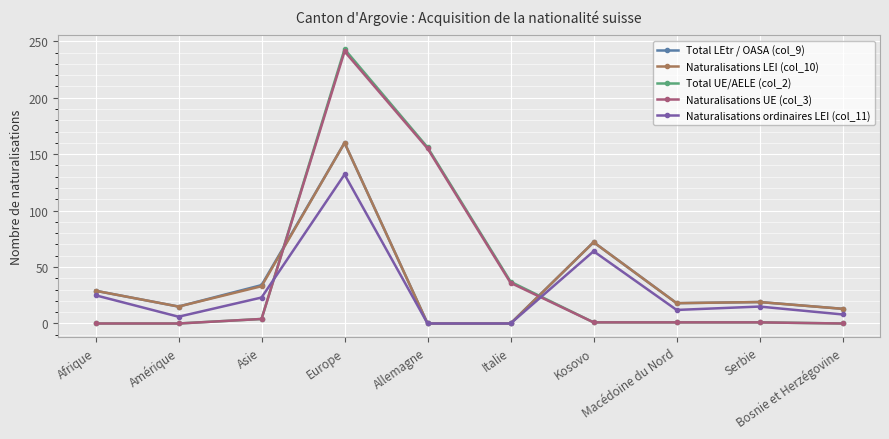

What is the total value across all series at Bosnie et Herzégovine?

34